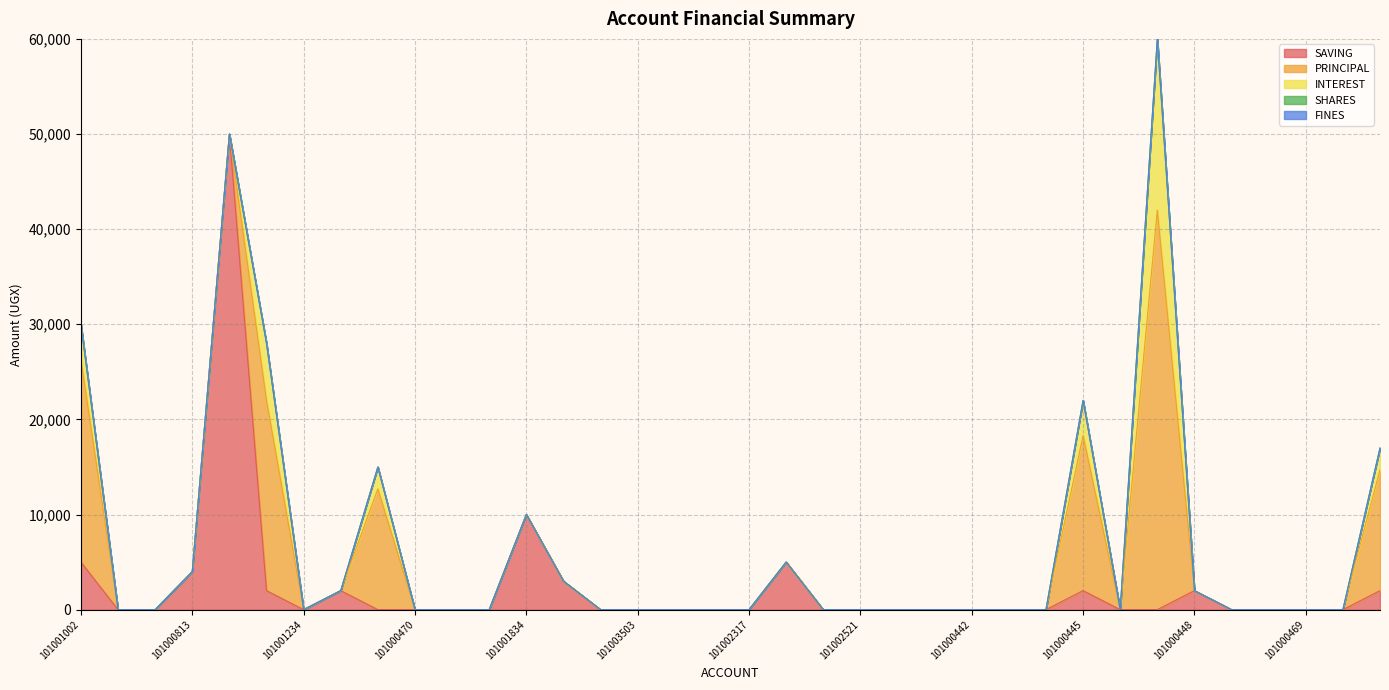

What is the maximum value shown in the chart?

50000